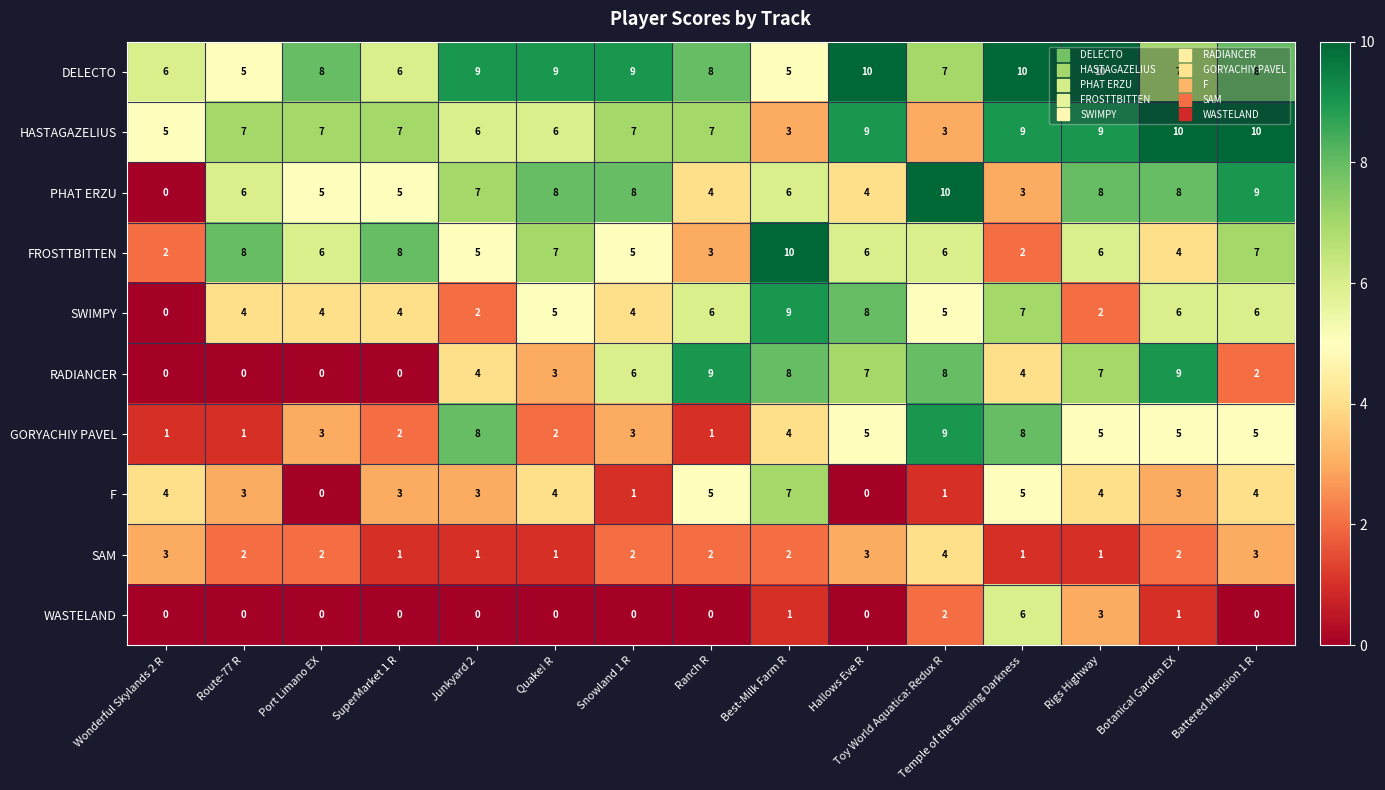

Count the PHAT ERZU values in the range 4 to 8.

11